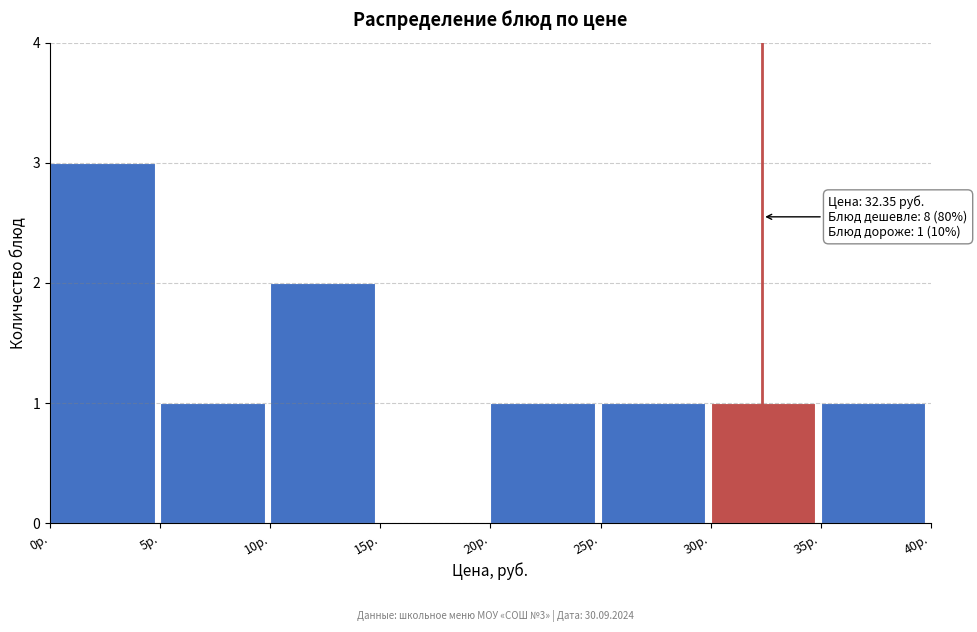

Over which range of the x-axis is the bar tallest?

0 to 5